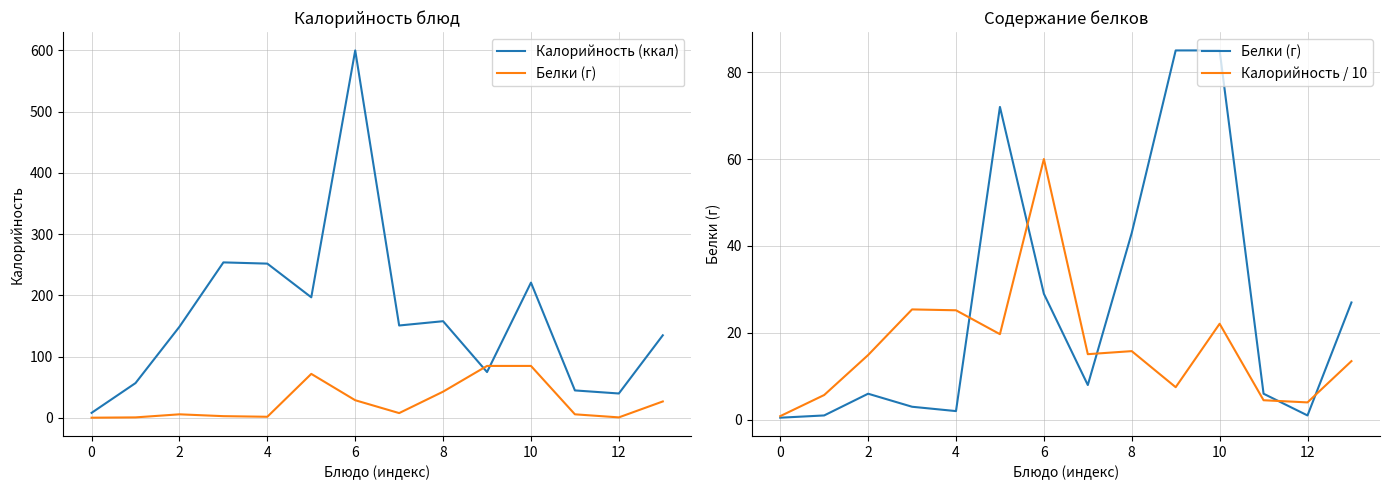

How many intersections are there between Калорийность (ккал) and Белки (г)?

2